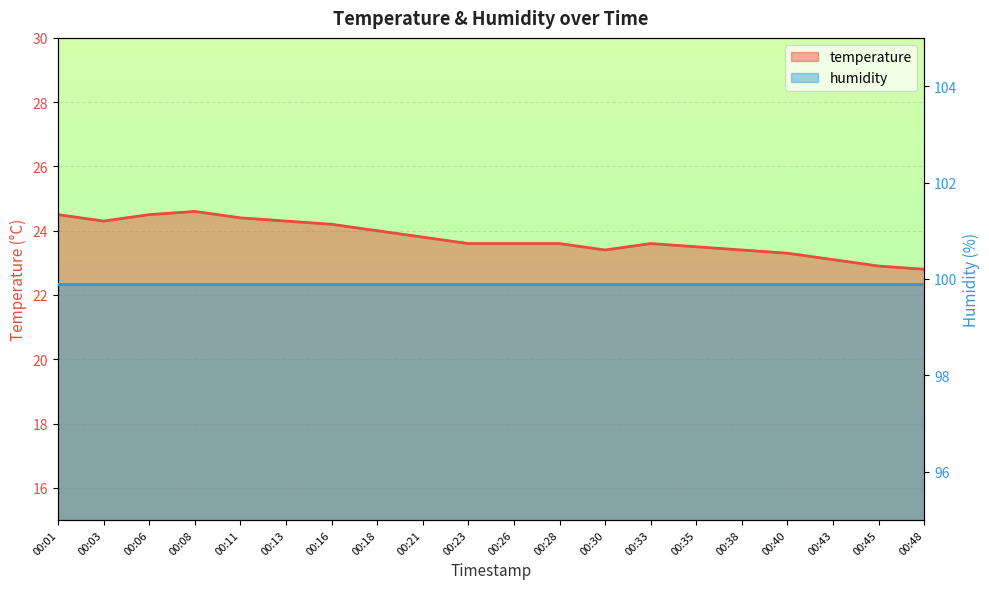

How many interior local valleys (lower than both neighbors) does the data have?

2